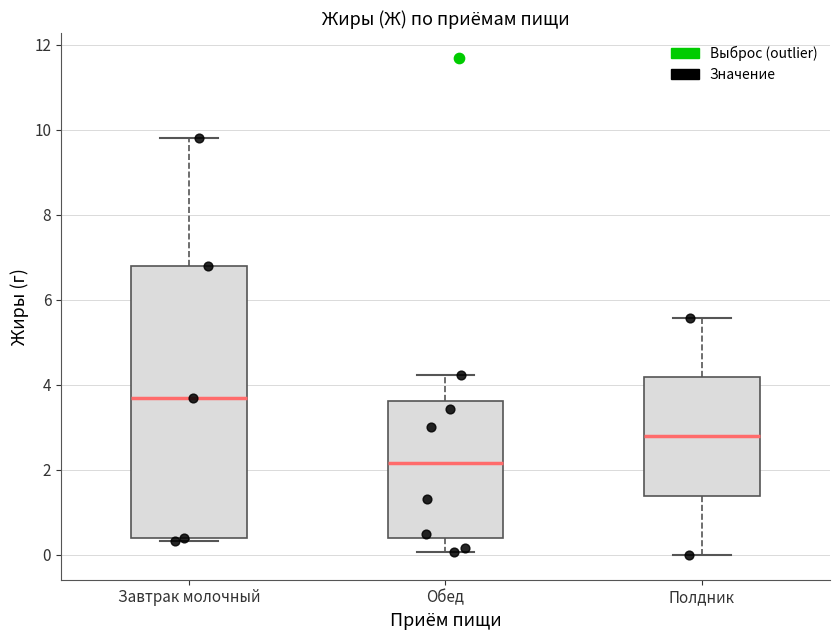

Reading left to right, transcribe this box plot: for each box, give where its median line is, the range the box spans, and where its two whiskers end, as read against the y-axis. The values are not printed on the chart, so give them approximately, as read against the axis.

Завтрак молочный: median 3.8, box 0.4 to 6.8, whiskers 0.4 (just below the box's lower edge) to 9.8
Обед: median 2.2, box 0.4 to 3.6, whiskers 0.0 to 4.2
Полдник: median 2.8, box 1.4 to 4.2, whiskers 0.0 to 5.6